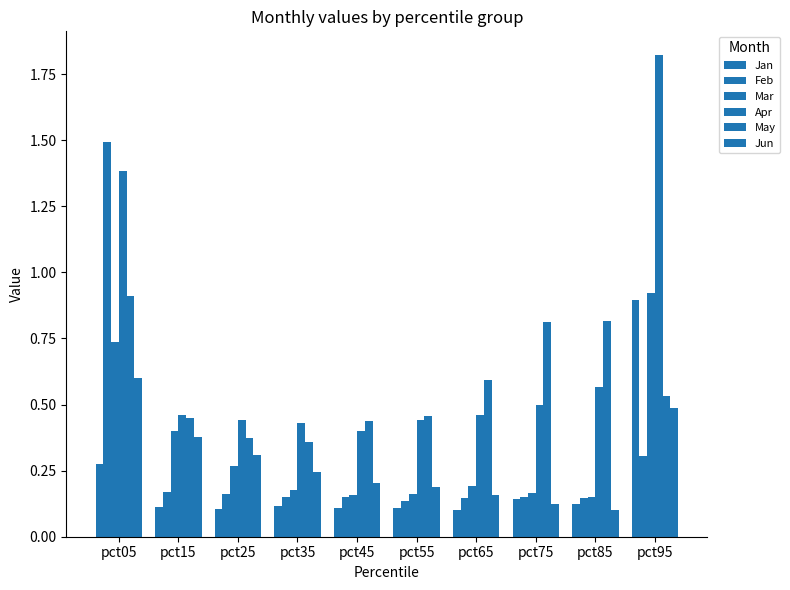

At how many categories does at least one series exceed 1?

2